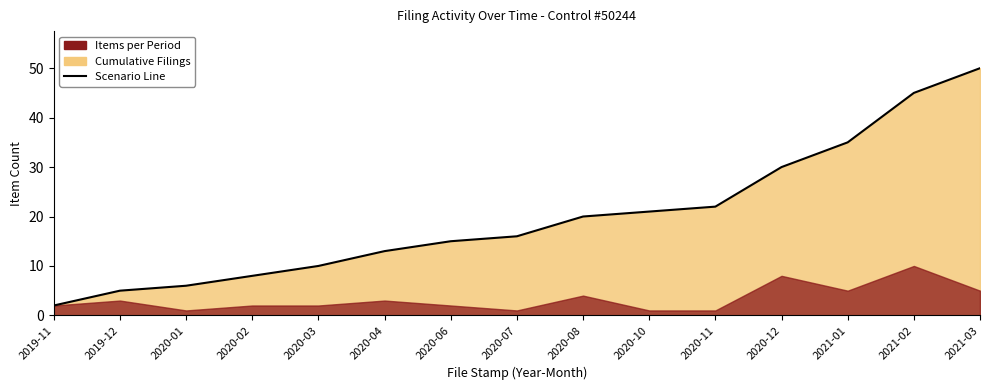

What is the average value?

20